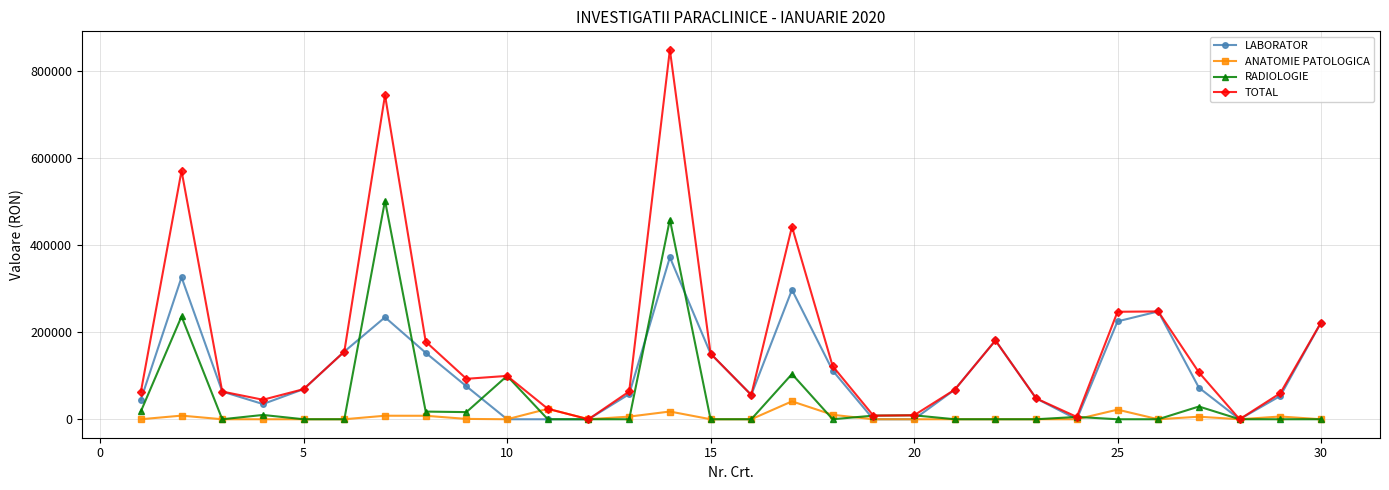

In LABORATOR, how many points are higher than both neighbors (excluding endpoints)?

6